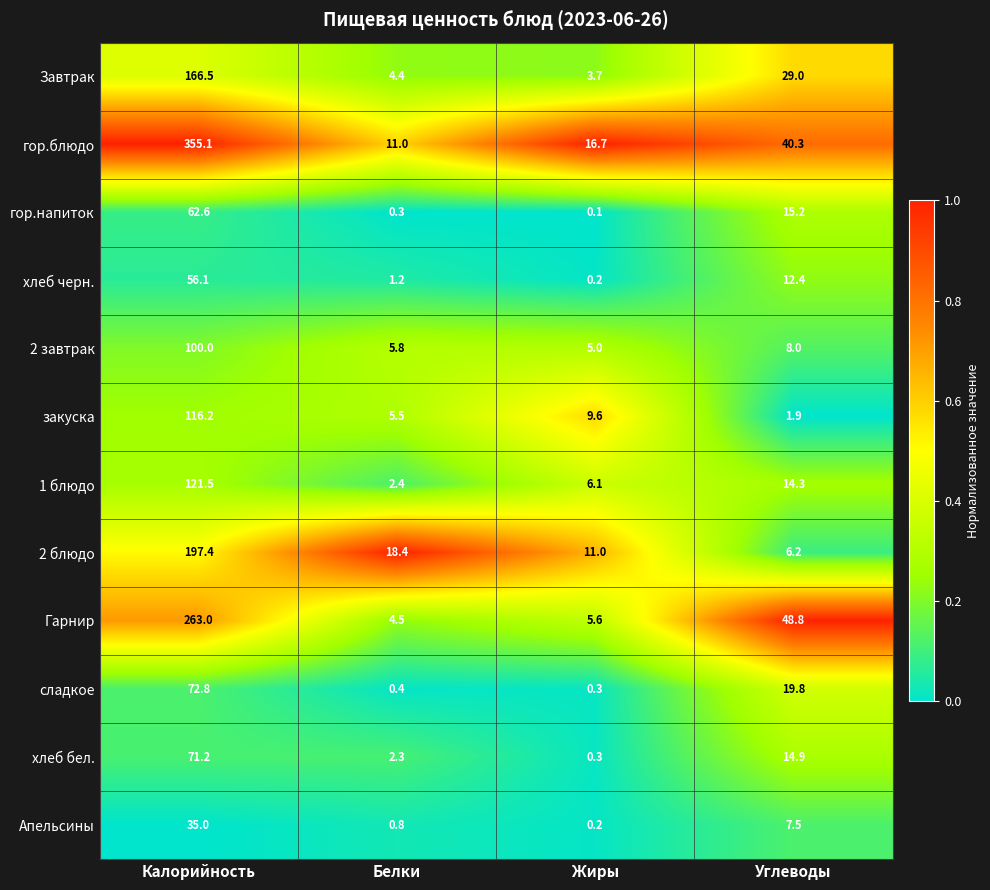

Where does the 2 блюдо series first go above 18?

Калорийность